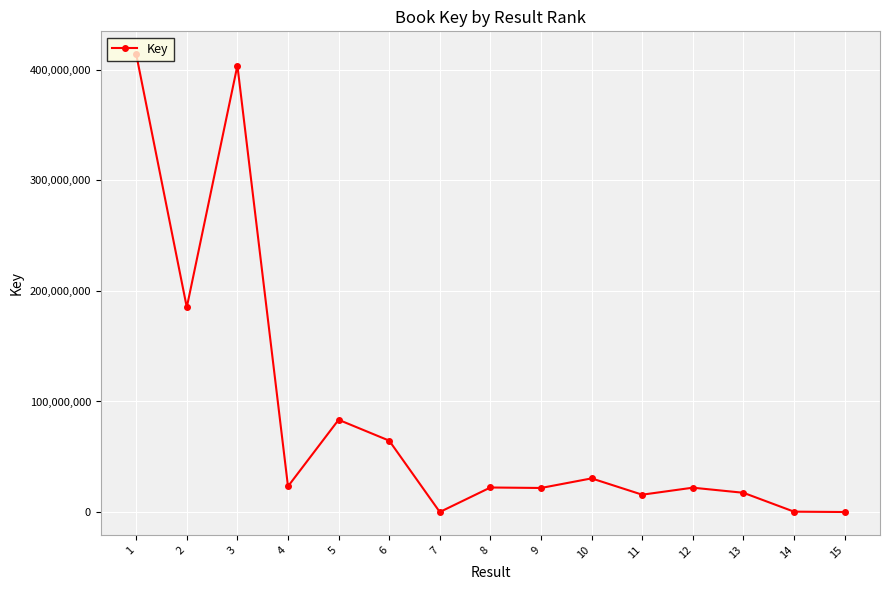

What is the maximum value shown in the chart?

414137928